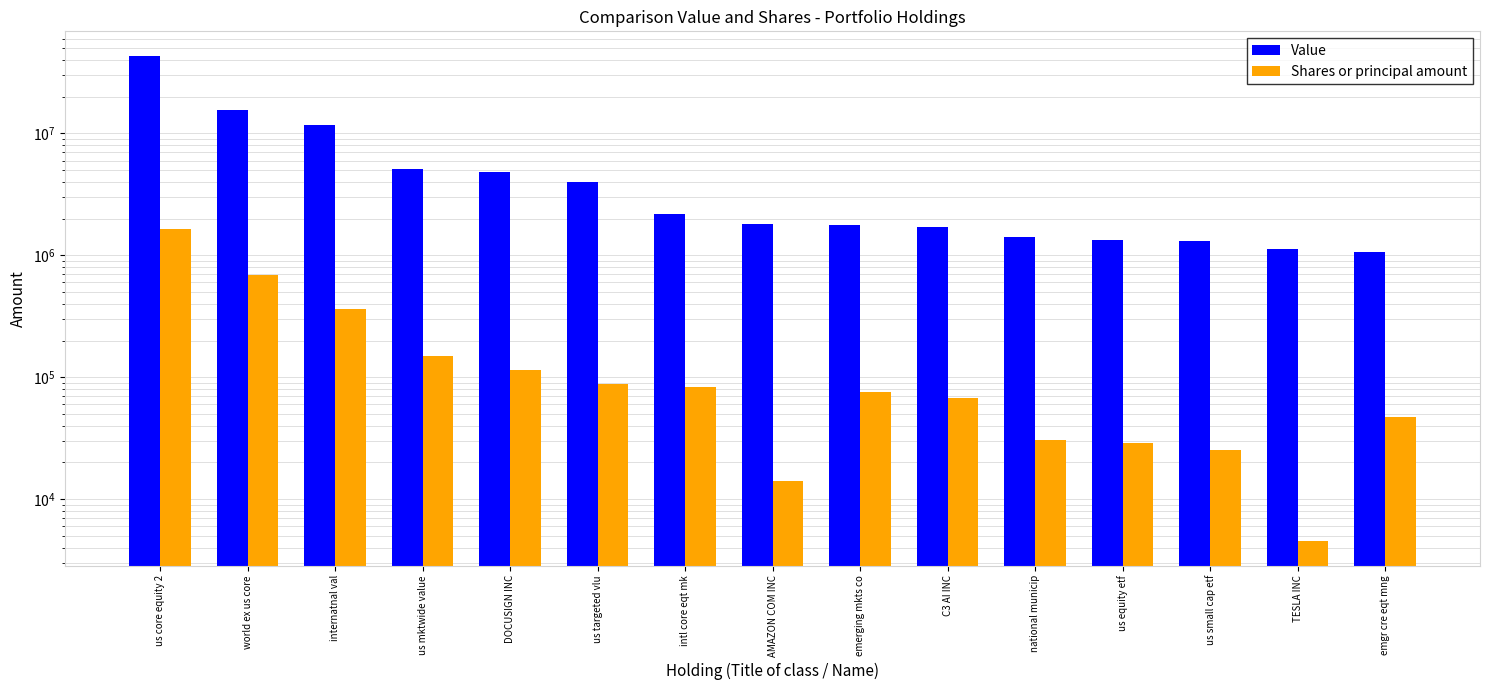

What is the value of the Value bar at the 3rd from the left?

11786346